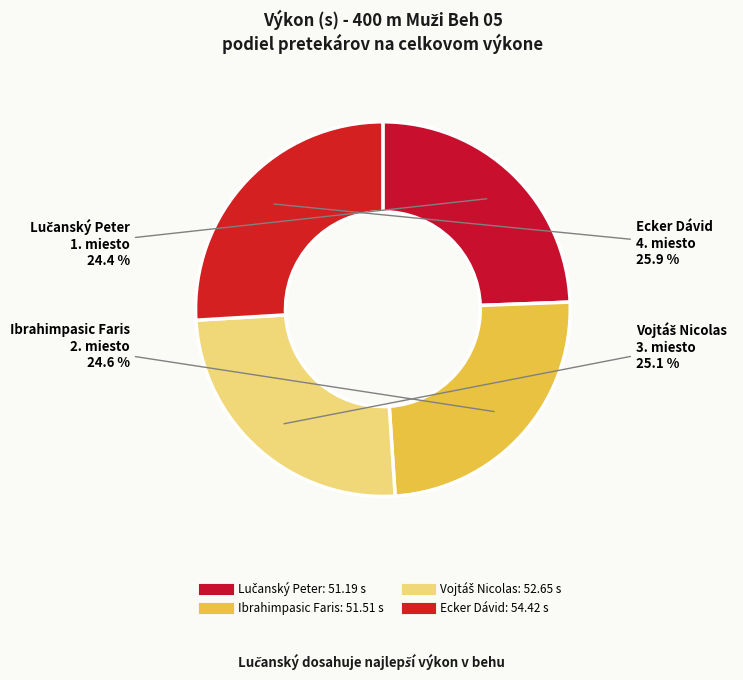

Count the number of slices in the pie.

4